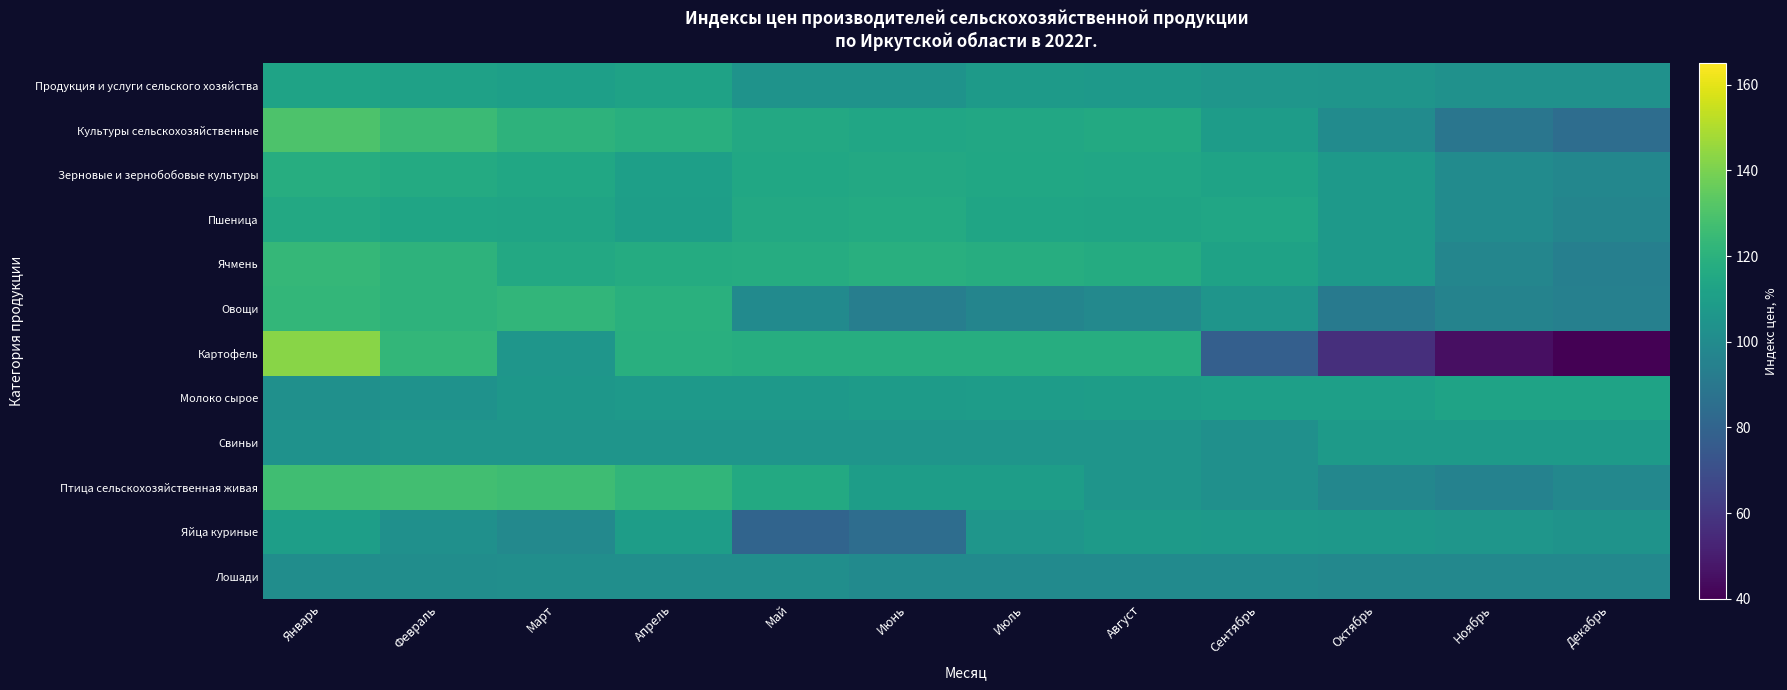

What is the minimum value shown in the chart?

40.4